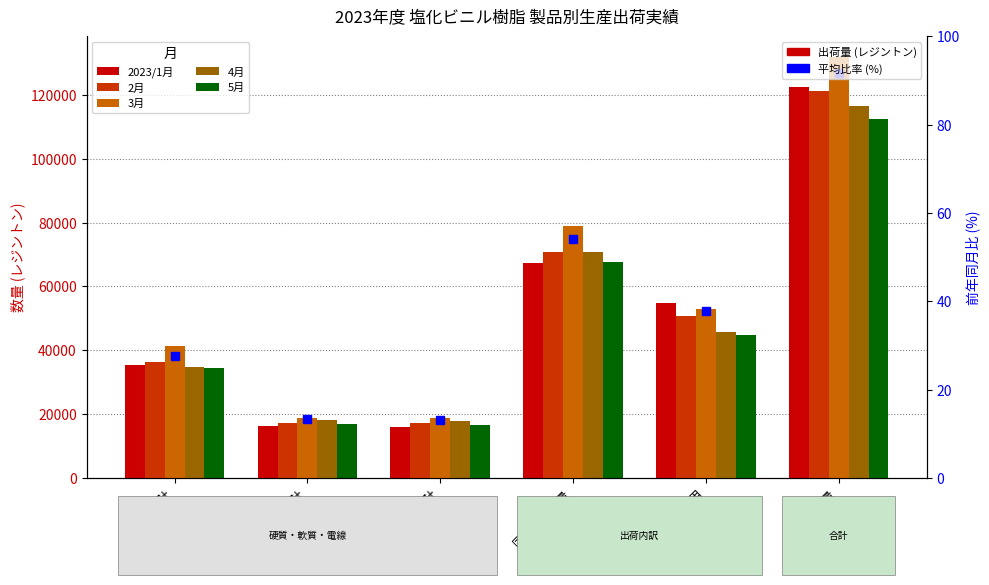

What is the maximum value for 5月?

112445